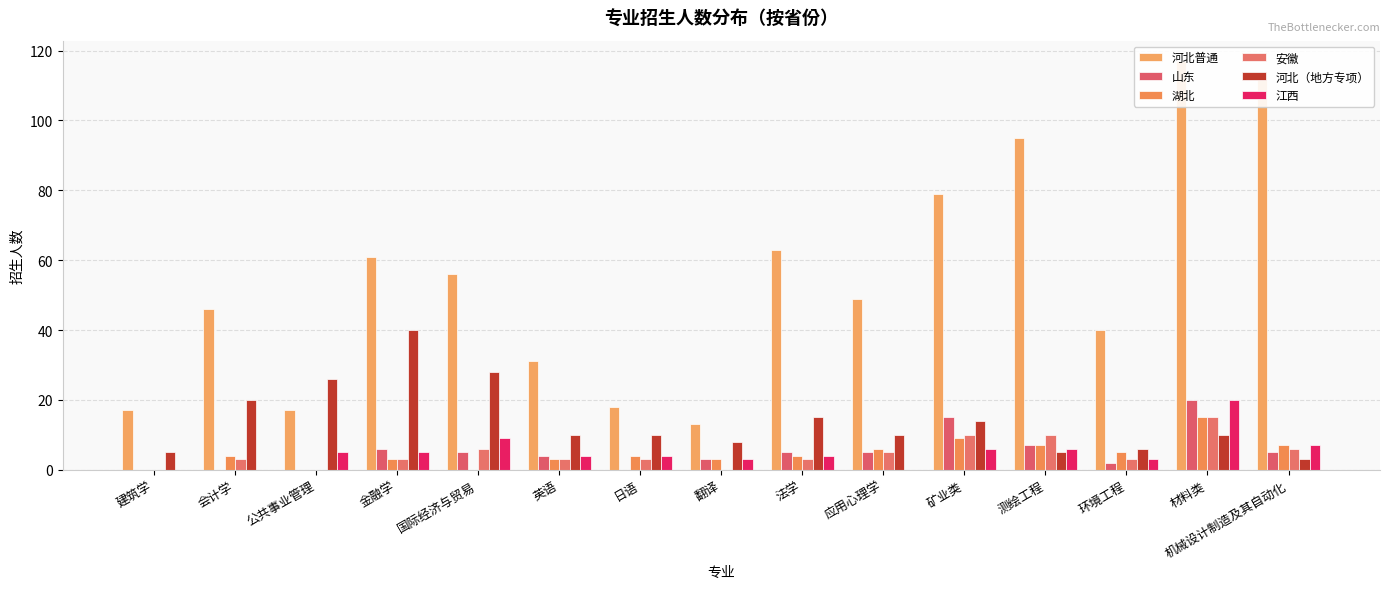

How many values in the 湖北 series exceed 4?

6